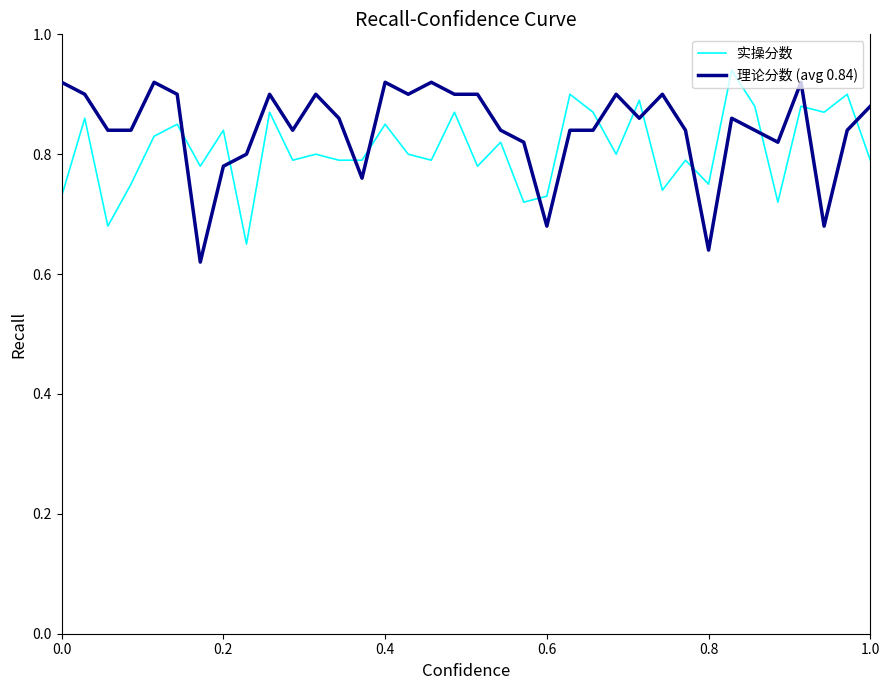

Does the chart display data point markers on the line(s)?

No